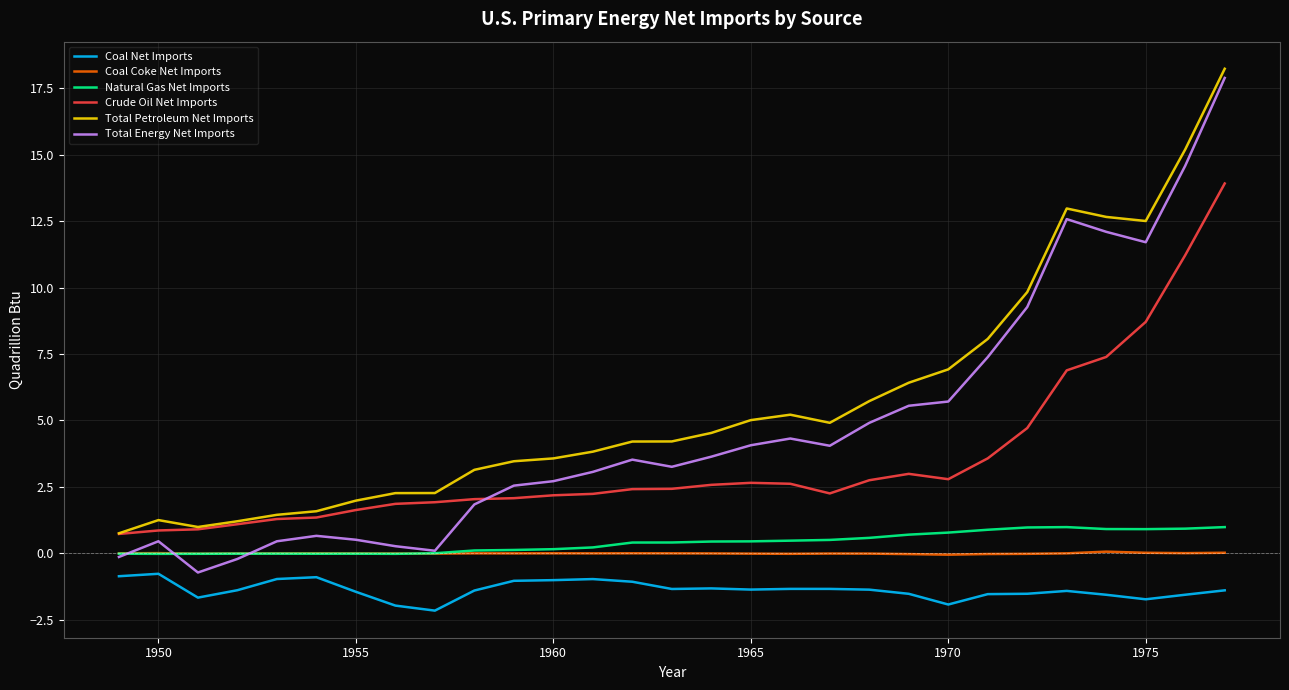

True or false: Coal Net Imports and Total Petroleum Net Imports intersect in this chart.

False